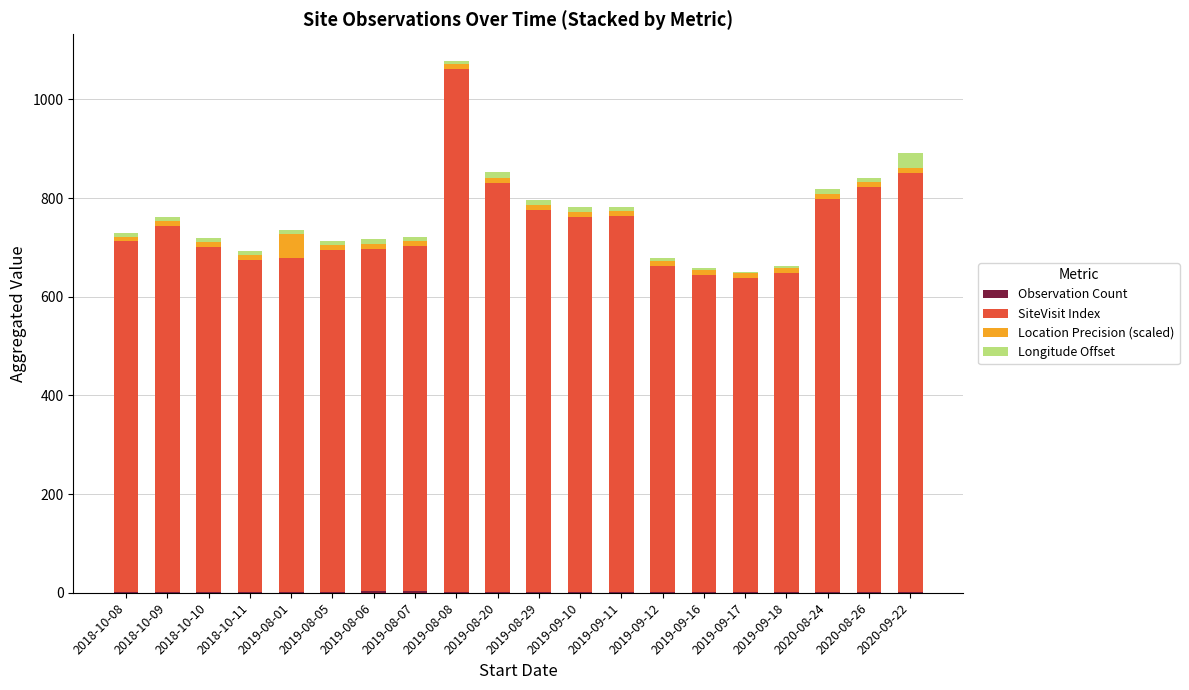

At which category is the sum across all series the highest?

2019-08-08